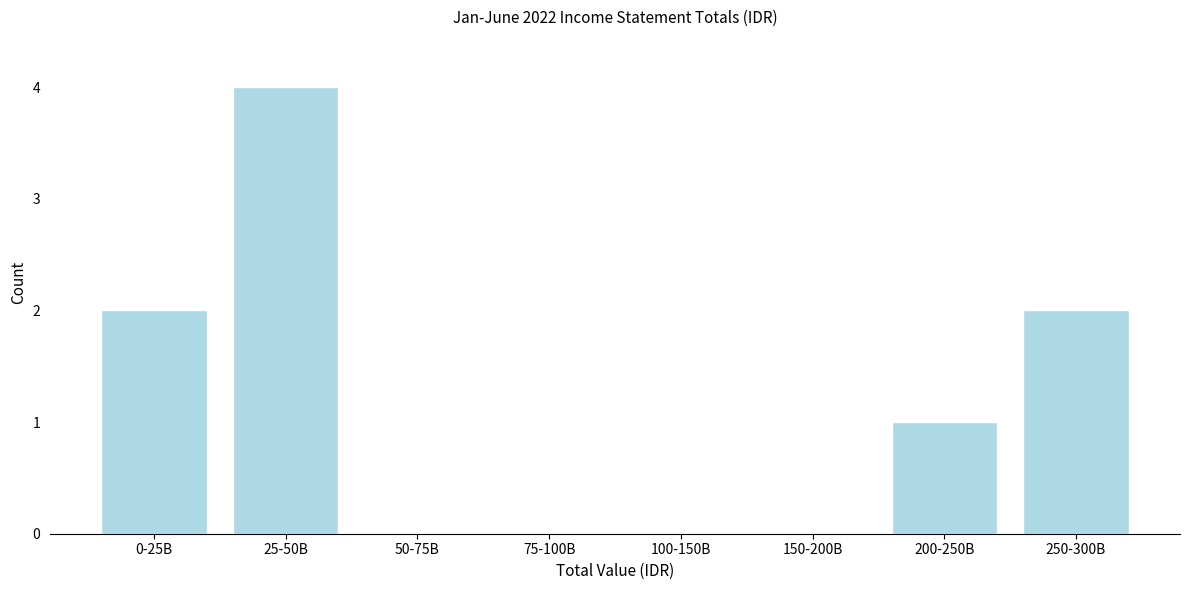

Reading left to right, extract all data points from this chart.

0-25B=2	25-50B=4	50-75B=0	75-100B=0	100-150B=0	150-200B=0	200-250B=1	250-300B=2